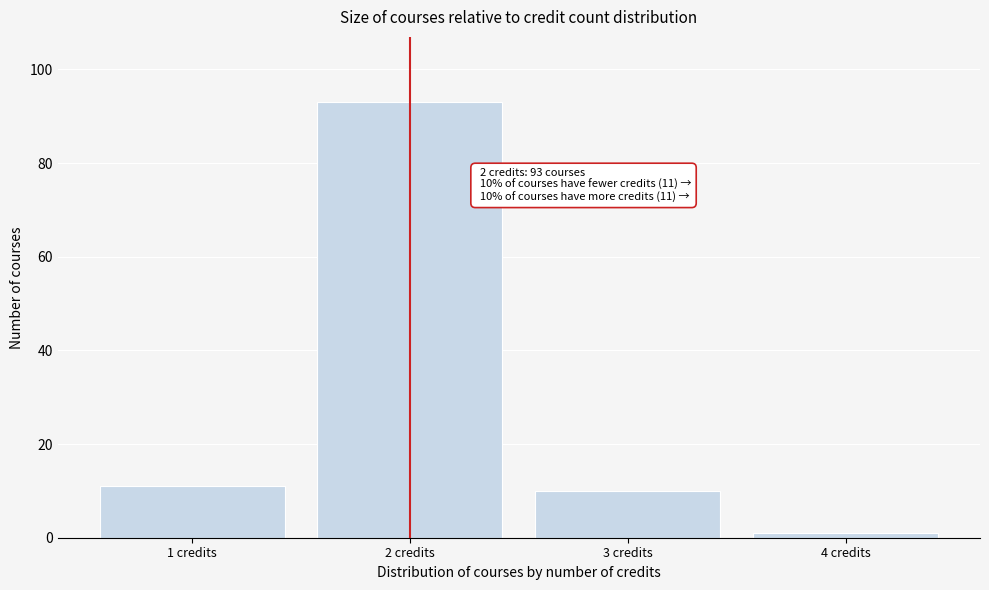

Reading left to right, transcribe all the data shown in this chart.

1 credits=11	2 credits=93	3 credits=10	4 credits=1